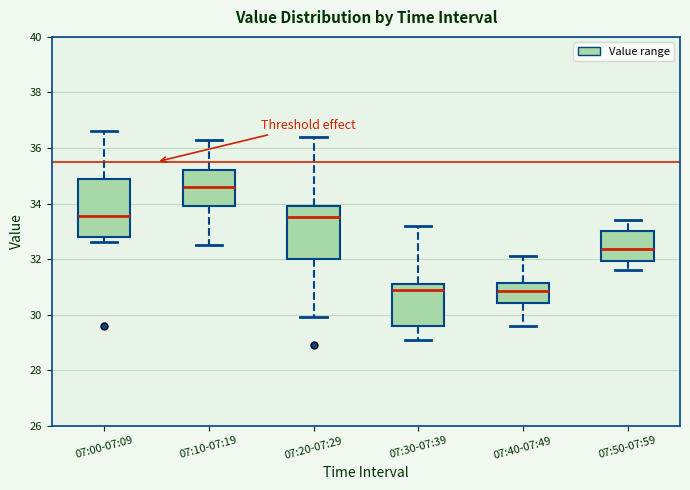

Where is the upper edge of the box for 07:30-07:39 on the y-axis? The values are not printed on the chart, so give them approximately, as read against the axis.

31.2